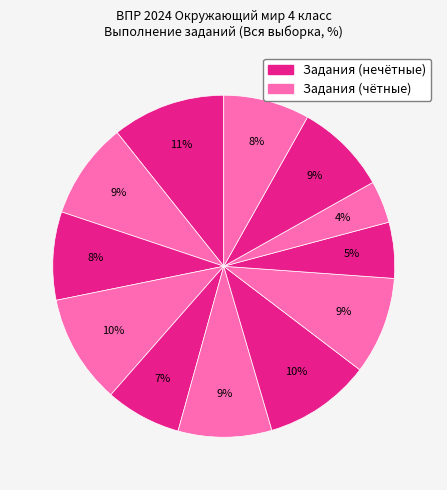

To the nearest percent, what is the difference between the largest and smallest slice percentages?

7%